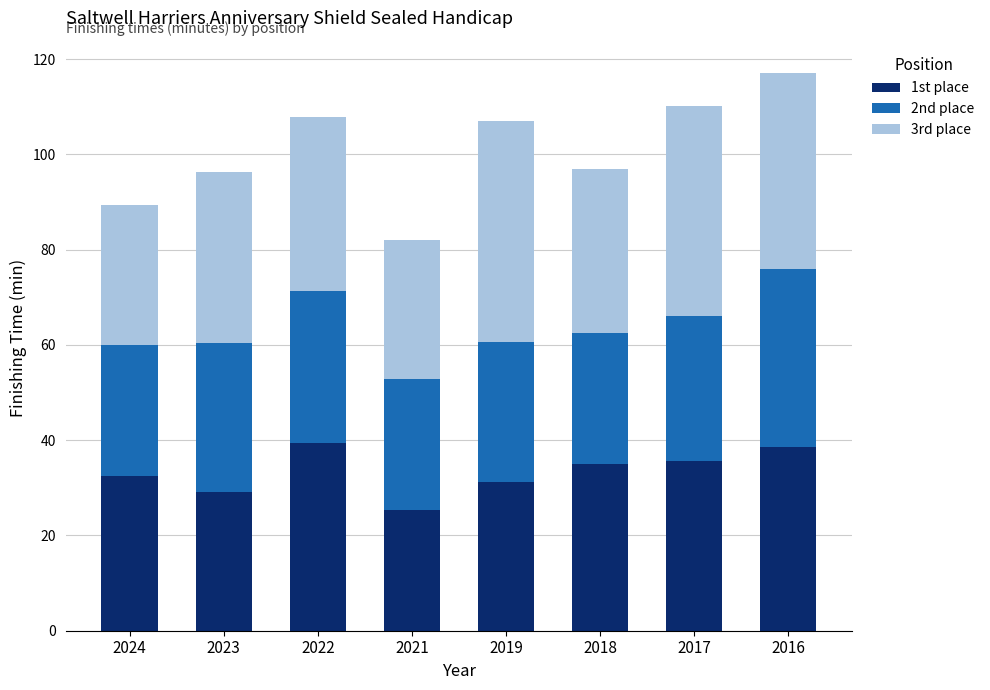

What is the total value across all series at 2017?

110.1